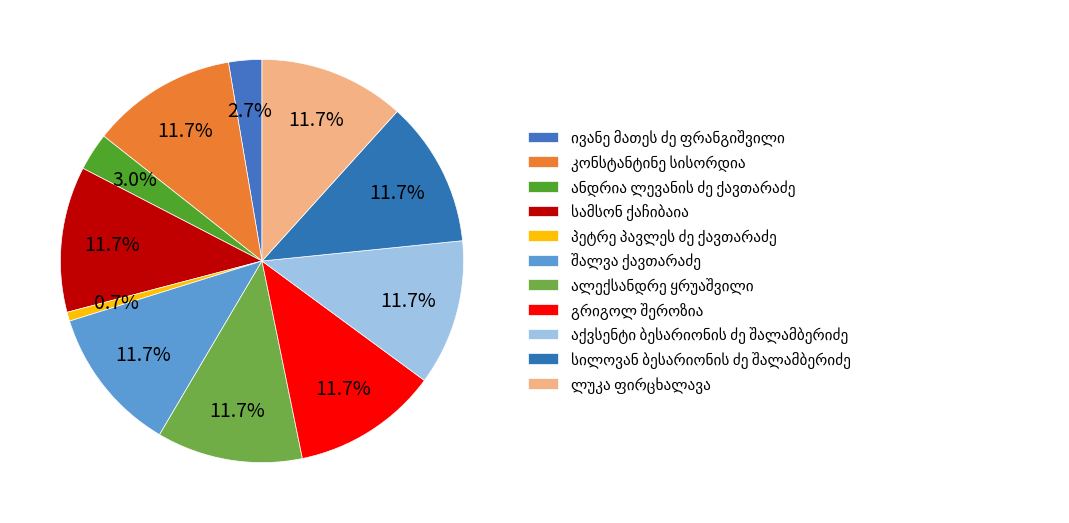

What is the ratio of the value at სილოვან ბესარიონის ძე შალამბერიძე to the value at პეტრე პავლეს ძე ქავთარაძე?

16.2